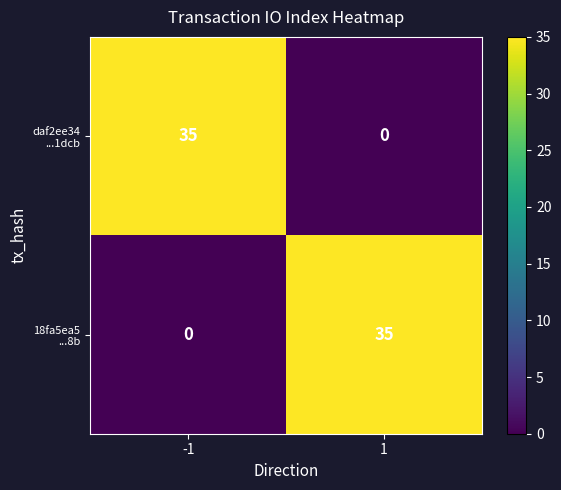

At how many categories does at least one series exceed 12?

2